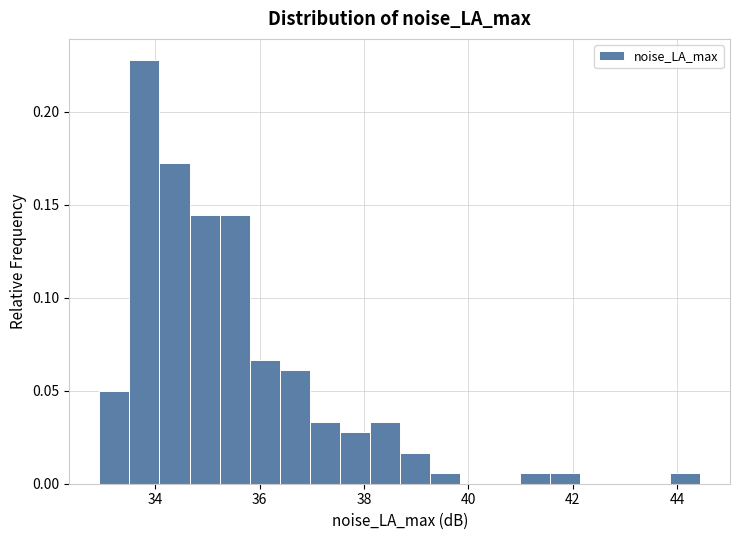

Around what value on the x-axis is the tallest bar? Give the approximate position of its centre, as read against the axis.

33.8